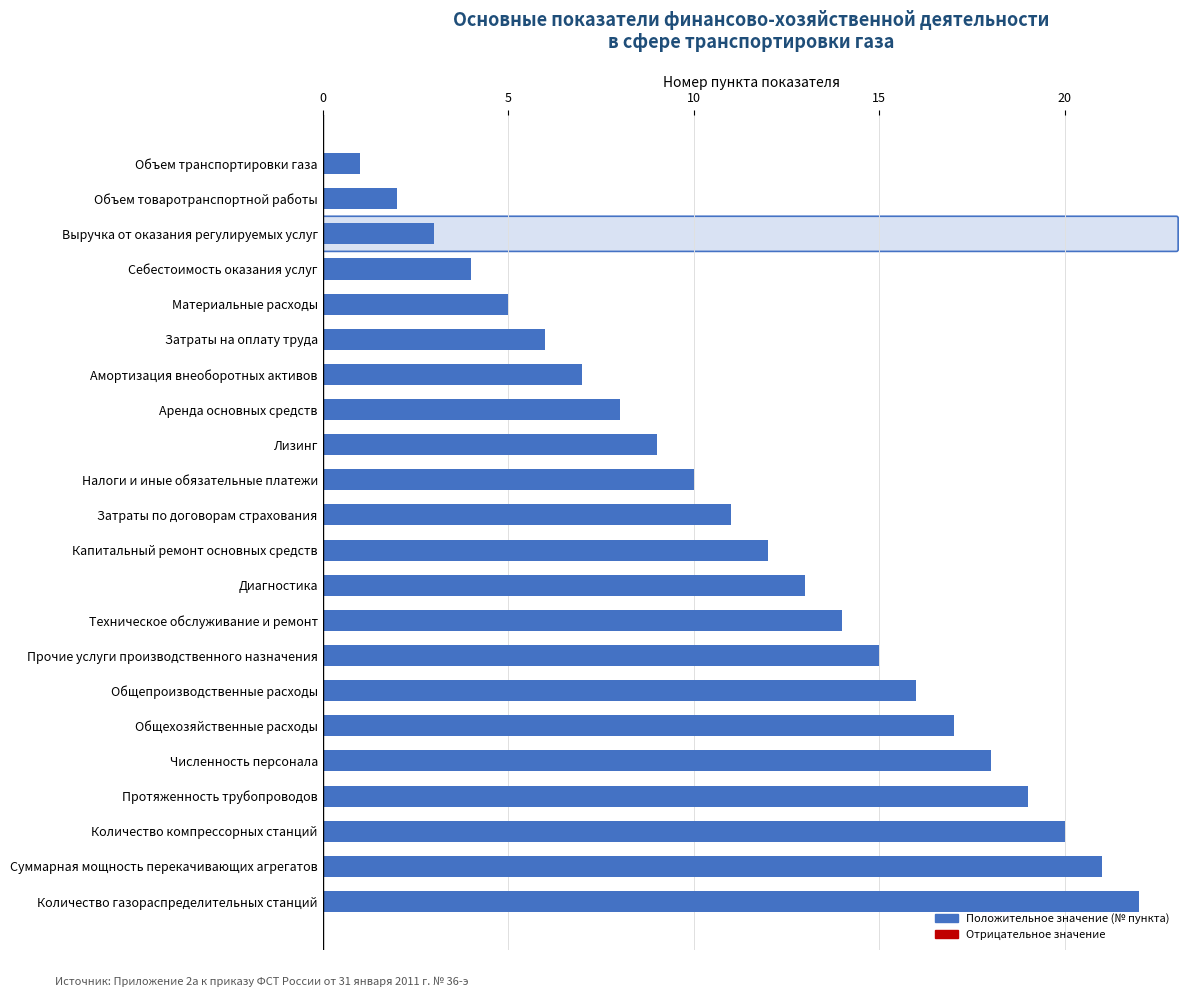

What is the change in value from Материальные расходы to Общепроизводственные расходы?

+11